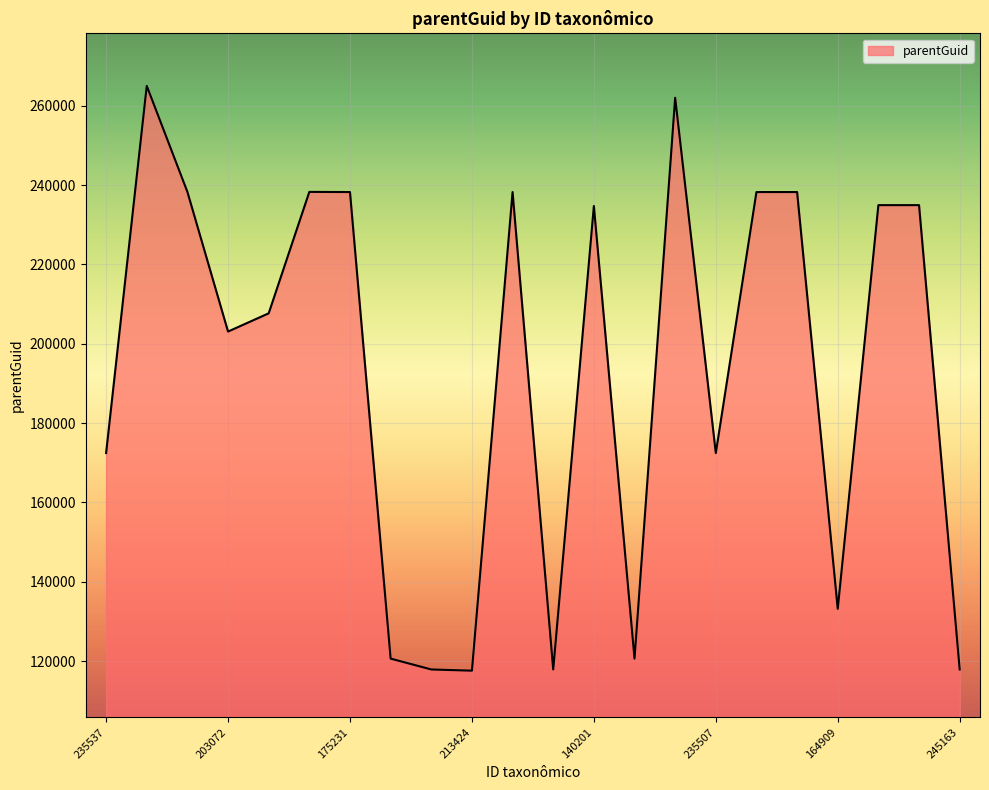

What is the maximum value shown in the chart?

265011